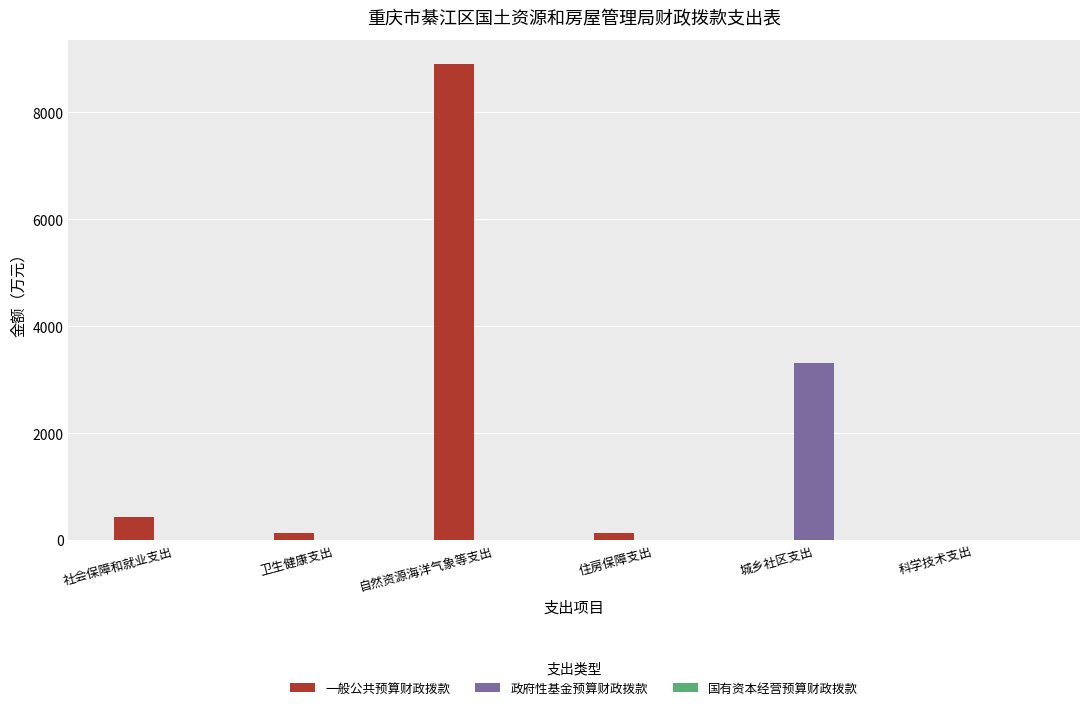

Where does the 一般公共预算财政拨款 series first go above 140?

社会保障和就业支出